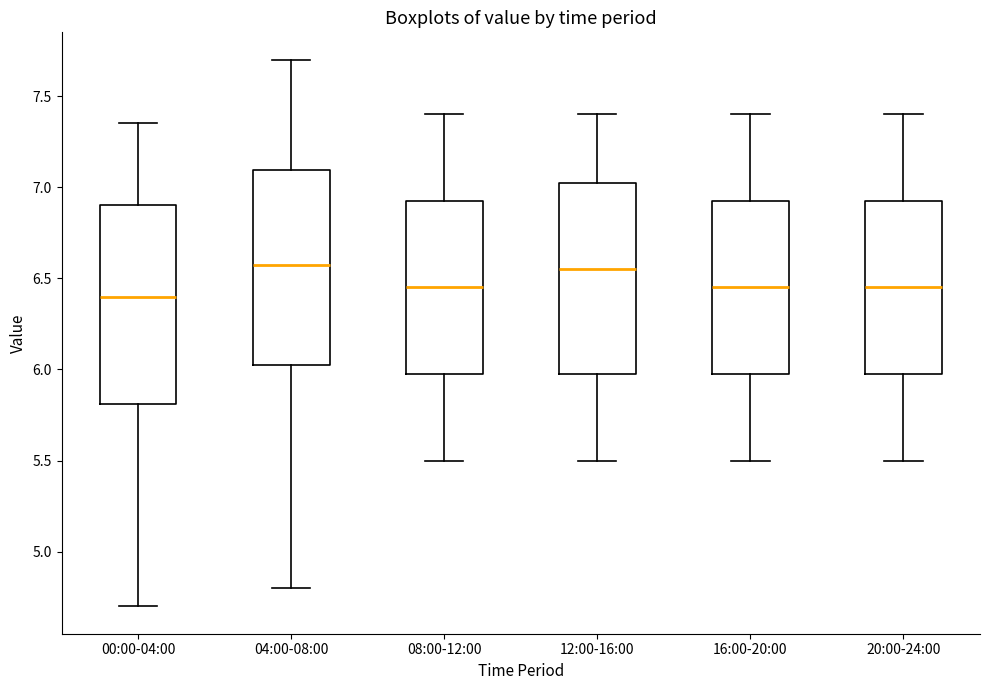

Reading left to right, transcribe this box plot: for each box, give where its median line is, the range the box spans, and where its two whiskers end, as read against the y-axis. The values are not printed on the chart, so give them approximately, as read against the axis.

00:00-04:00: median 6.40, box 5.80 to 6.90, whiskers 4.70 to 7.35
04:00-08:00: median 6.60, box 6.05 to 7.10, whiskers 4.80 to 7.70
08:00-12:00: median 6.45, box 6.00 to 6.95, whiskers 5.50 to 7.40
12:00-16:00: median 6.55, box 6.00 to 7.05, whiskers 5.50 to 7.40
16:00-20:00: median 6.45, box 6.00 to 6.95, whiskers 5.50 to 7.40
20:00-24:00: median 6.45, box 6.00 to 6.95, whiskers 5.50 to 7.40